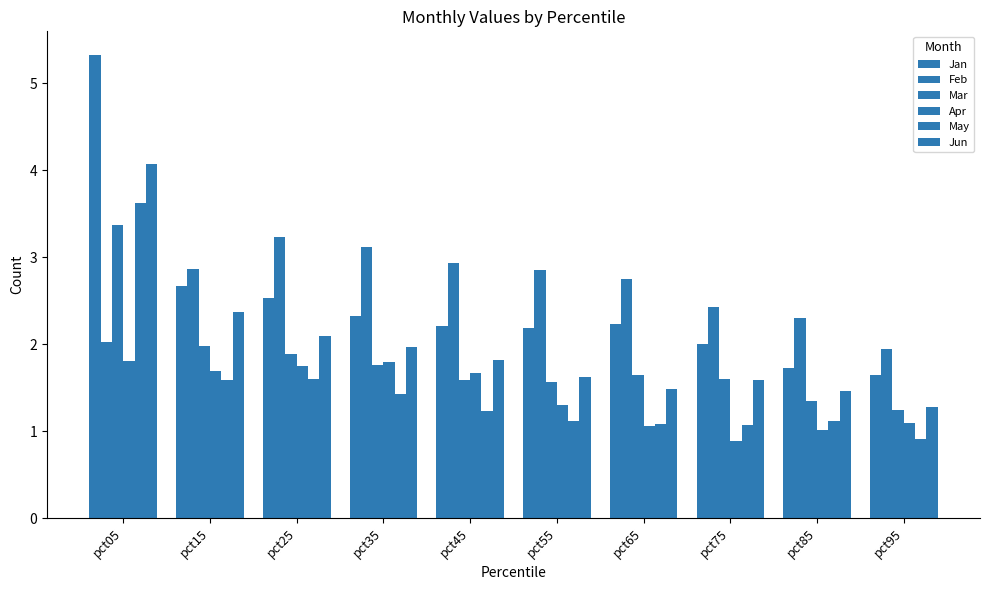

Rank the categories by Apr value from lowest to highest.

pct75, pct85, pct65, pct95, pct55, pct45, pct15, pct25, pct35, pct05